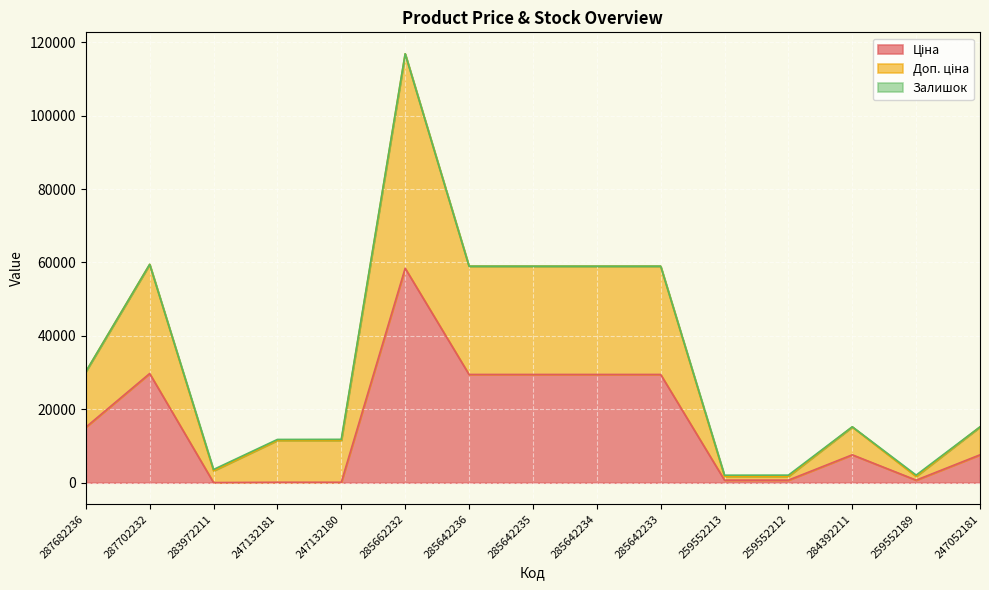

At which category is the sum across all series the highest?

285662232